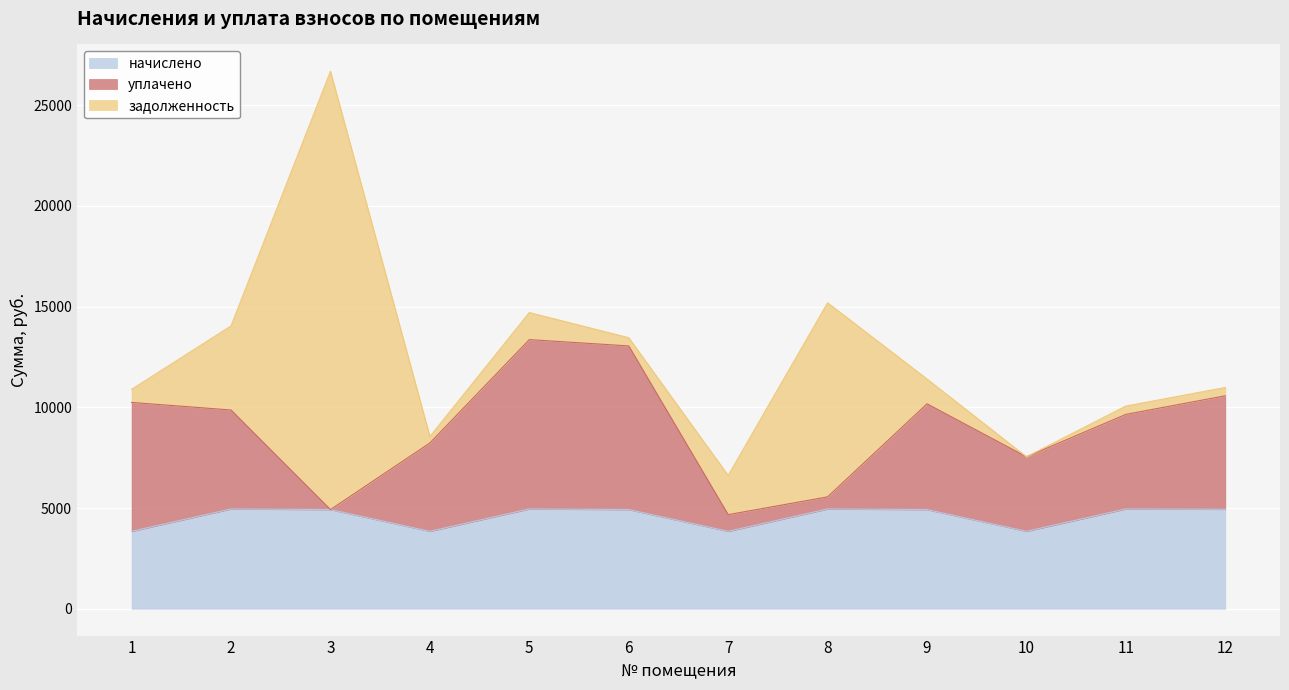

True or false: начислено has a value of 6635.0 at 10.

False